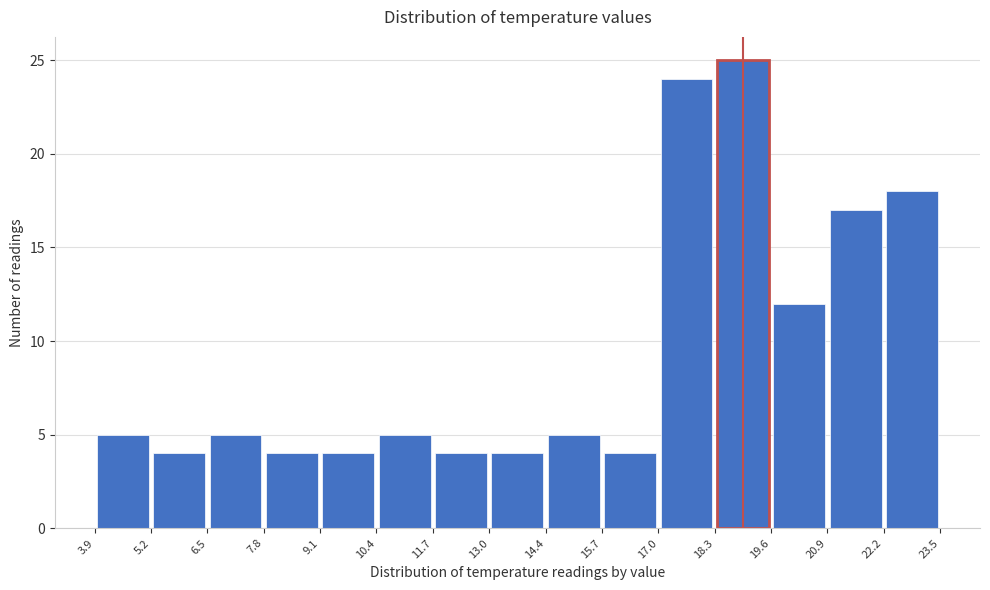

Reading left to right, list every bar in this chart as the range it spans on the x-axis followed by its height. The values are not printed on the chart, so give them approximately, as read against the axis.

3.9 to 5.2: 5
5.2 to 6.5: 4
6.5 to 7.8: 5
7.8 to 9.1: 4
9.1 to 10.4: 4
10.4 to 11.7: 5
11.7 to 13.0: 4
13.0 to 14.4: 4
14.4 to 15.7: 5
15.7 to 17.0: 4
17.0 to 18.3: 24
18.3 to 19.6: 25
19.6 to 20.9: 12
20.9 to 22.2: 17
22.2 to 23.5: 18